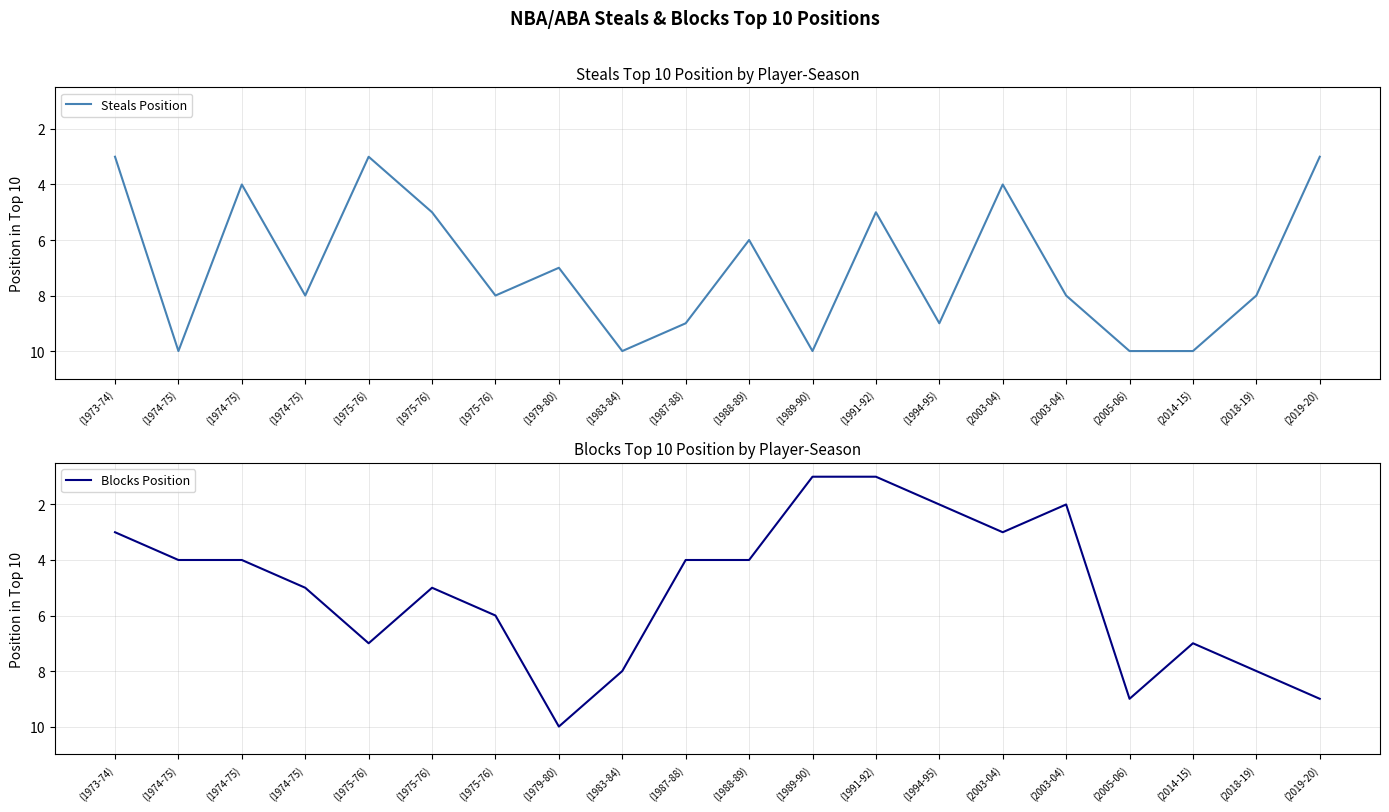

Reading right to left, transcribe all the data shown in this chart.

Steals Position: (2019-20)=3	(2018-19)=8	(2014-15)=10	(2005-06)=10	(2003-04)=8	(2003-04)=4	(1994-95)=9	(1991-92)=5	(1989-90)=10	(1988-89)=6	(1987-88)=9	(1983-84)=10	(1979-80)=7	(1975-76)=8	(1975-76)=5	(1975-76)=3	(1974-75)=8	(1974-75)=4	(1974-75)=10	(1973-74)=3
Blocks Position: (2019-20)=9	(2018-19)=8	(2014-15)=7	(2005-06)=9	(2003-04)=2	(2003-04)=3	(1994-95)=2	(1991-92)=1	(1989-90)=1	(1988-89)=4	(1987-88)=4	(1983-84)=8	(1979-80)=10	(1975-76)=6	(1975-76)=5	(1975-76)=7	(1974-75)=5	(1974-75)=4	(1974-75)=4	(1973-74)=3